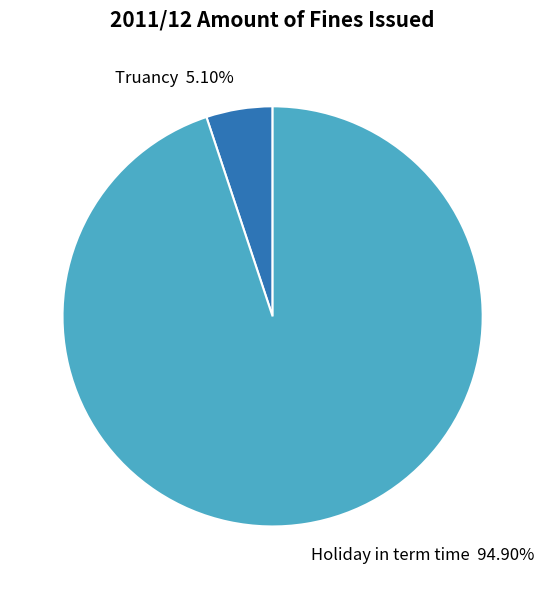

Which category has the smallest portion of the pie?

Truancy